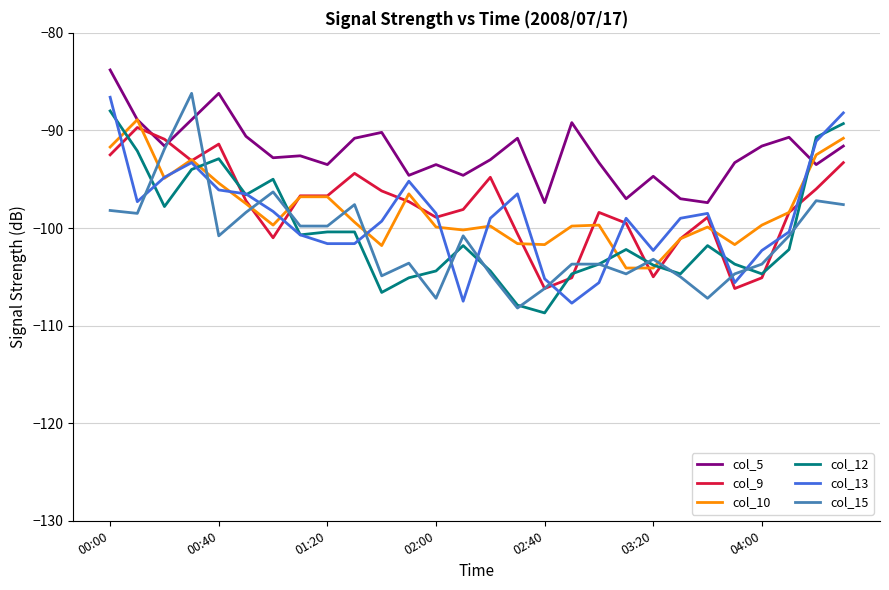

Is this an area chart (filled region under the line)?

No